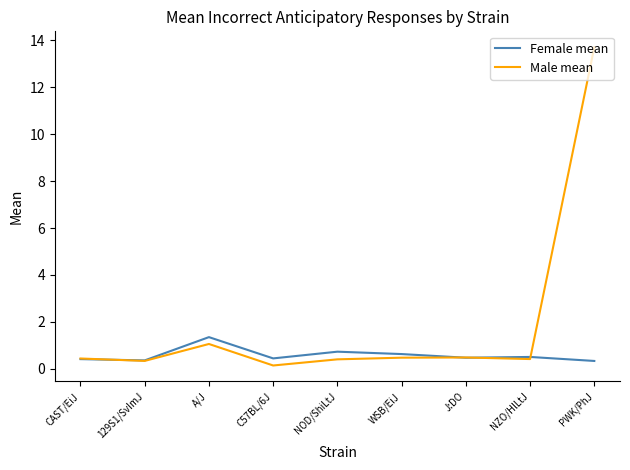

Between A/J and NOD/ShiLtJ, which series saw the biggest shift?

Male mean